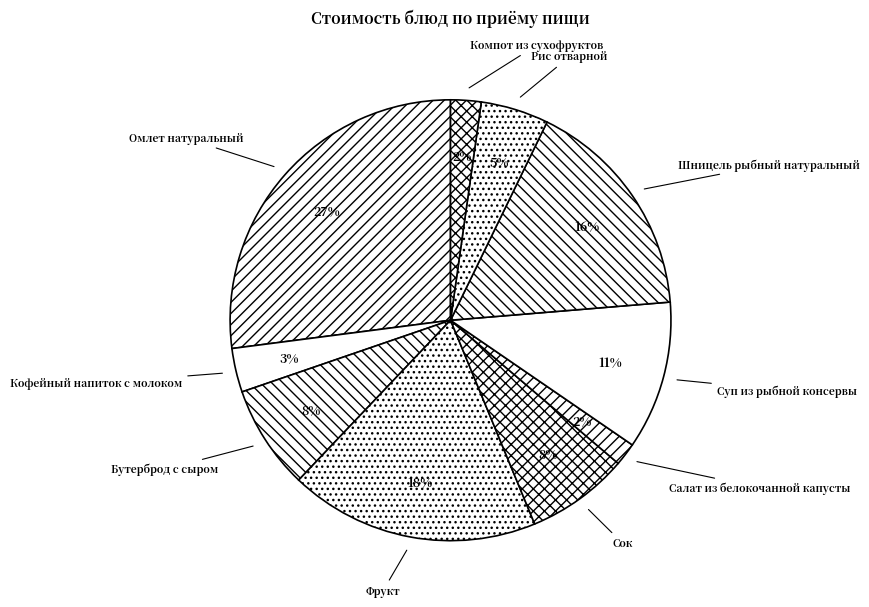

True or false: Рис отварной accounts for 18% of the total.

False